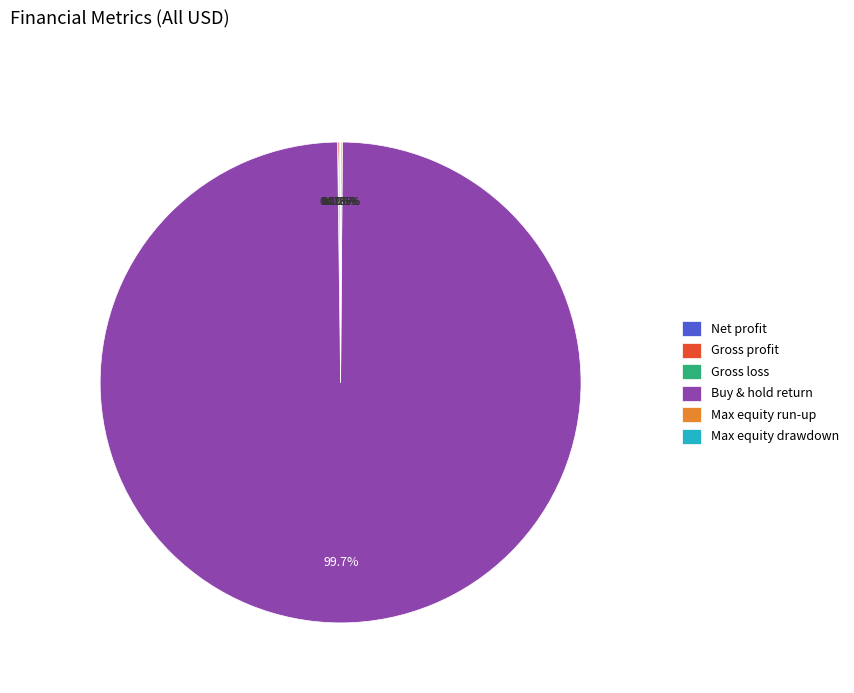

What is the majority slice?

Buy & hold return